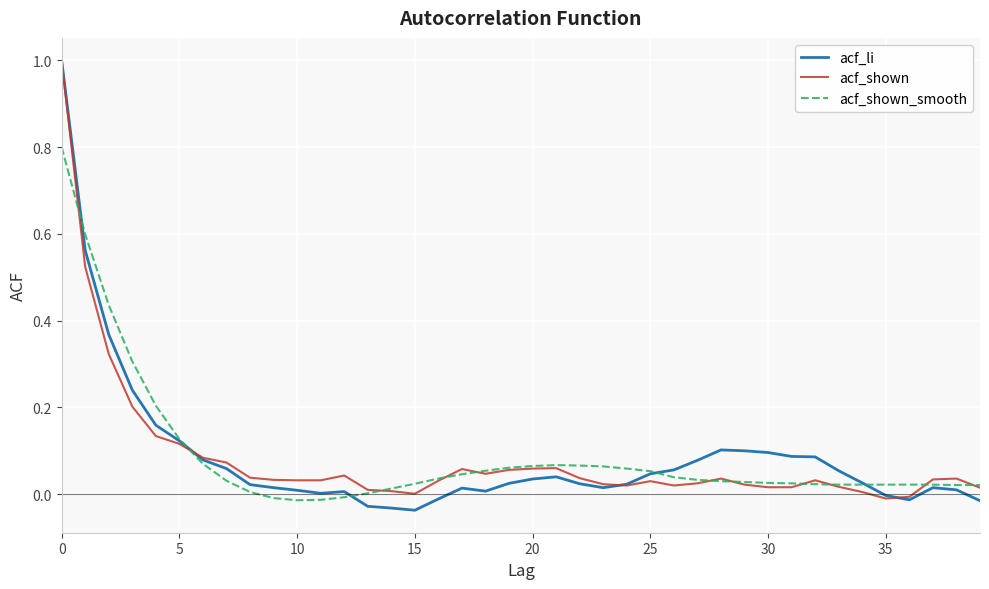

Which series has the widest spread of values?

acf_li